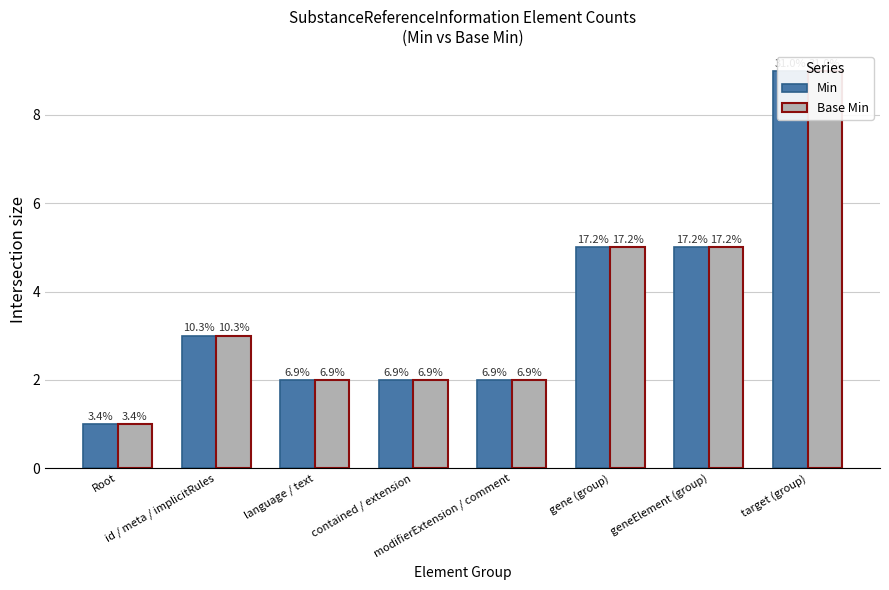

Reading right to left, list all the values displayed in this chart.

Min: target (group)=9	geneElement (group)=5	gene (group)=5	modifierExtension / comment=2	contained / extension=2	language / text=2	id / meta / implicitRules=3	Root=1
Base Min: target (group)=9	geneElement (group)=5	gene (group)=5	modifierExtension / comment=2	contained / extension=2	language / text=2	id / meta / implicitRules=3	Root=1